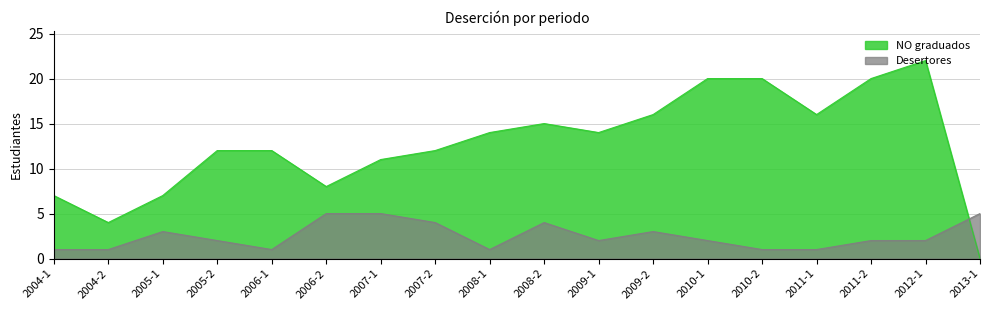

Between which two adjacent categories do Desertores and NO graduados first intersect?

2012-1 and 2013-1